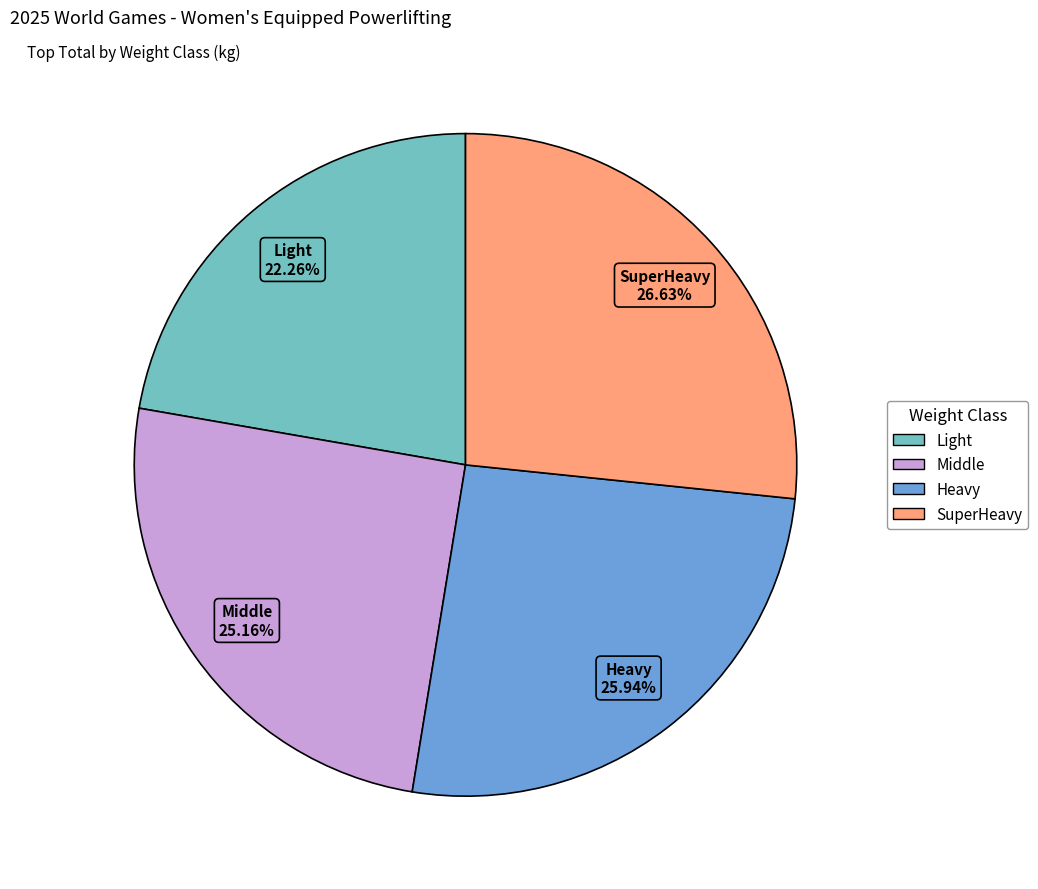

Approximately how many times larger is the value at Heavy compared to Light?

1.2